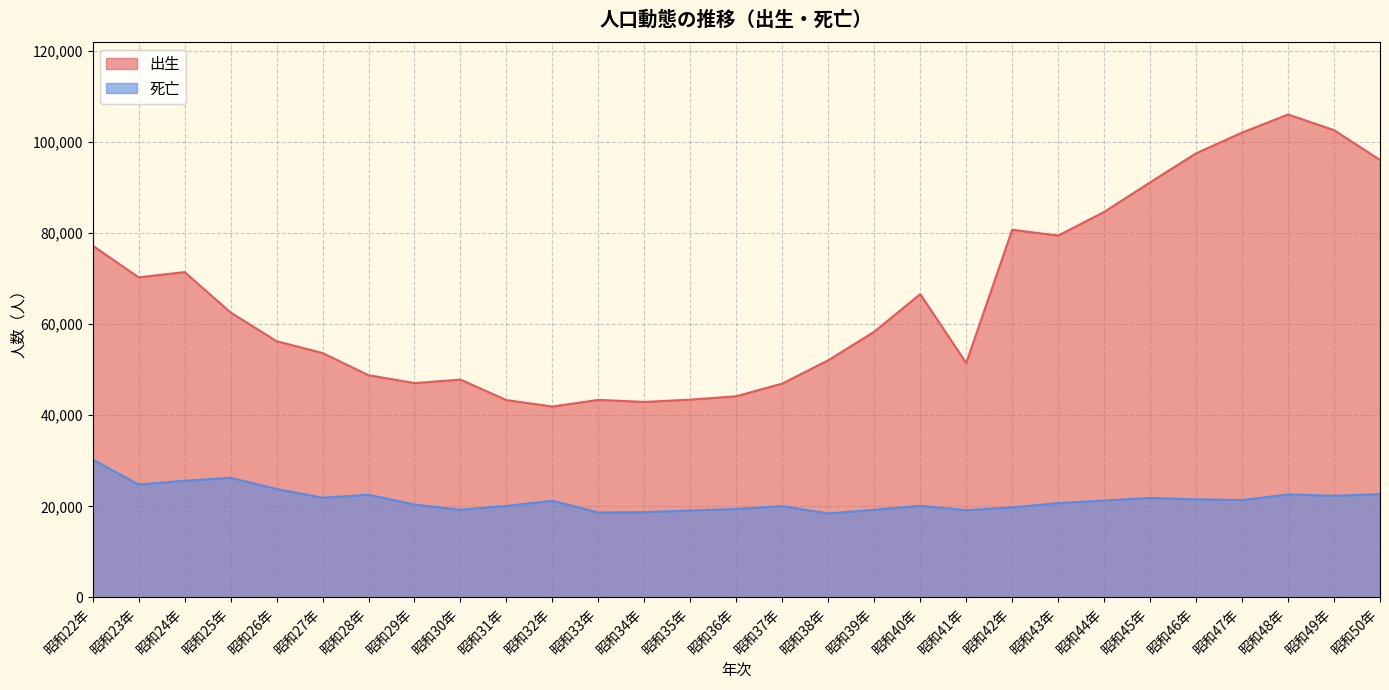

True or false: 出生 has a value of 126633 at 昭和45年.

False